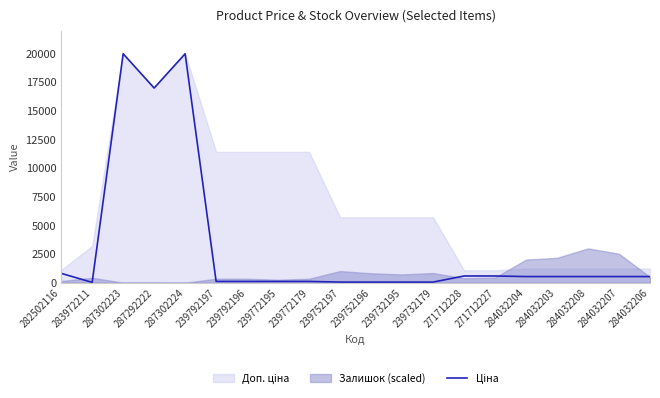

Which label corresponds to the smallest value in the chart?

283972211